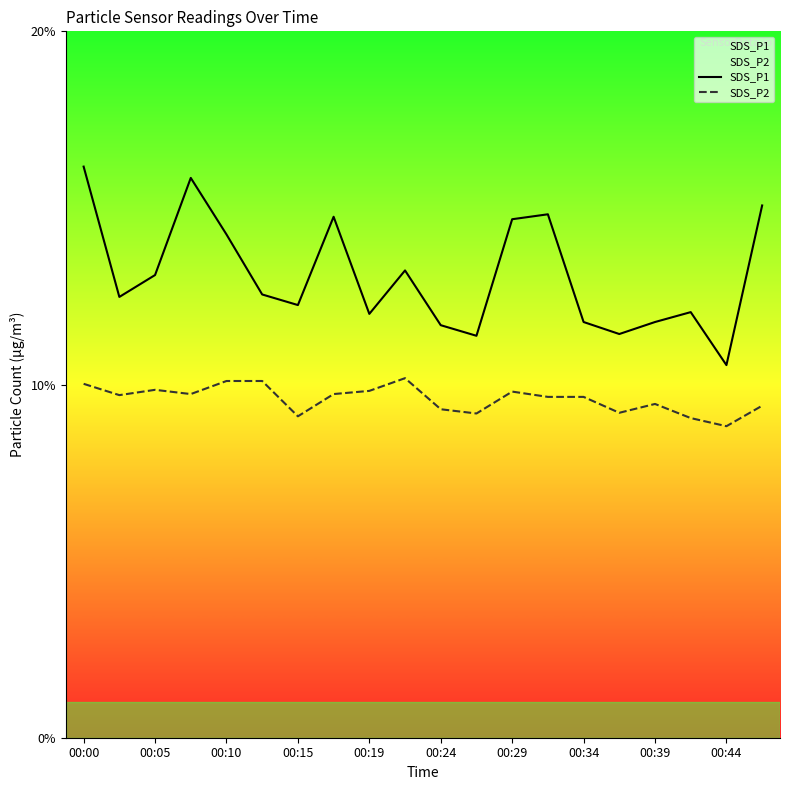

The value of SDS_P2 at 00:00 is 16.5. True or false?

False